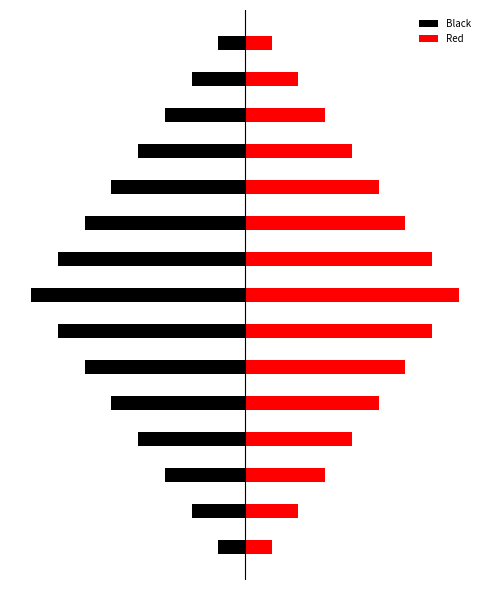

What is the difference between the maximum and second lowest values in the Red series?

7